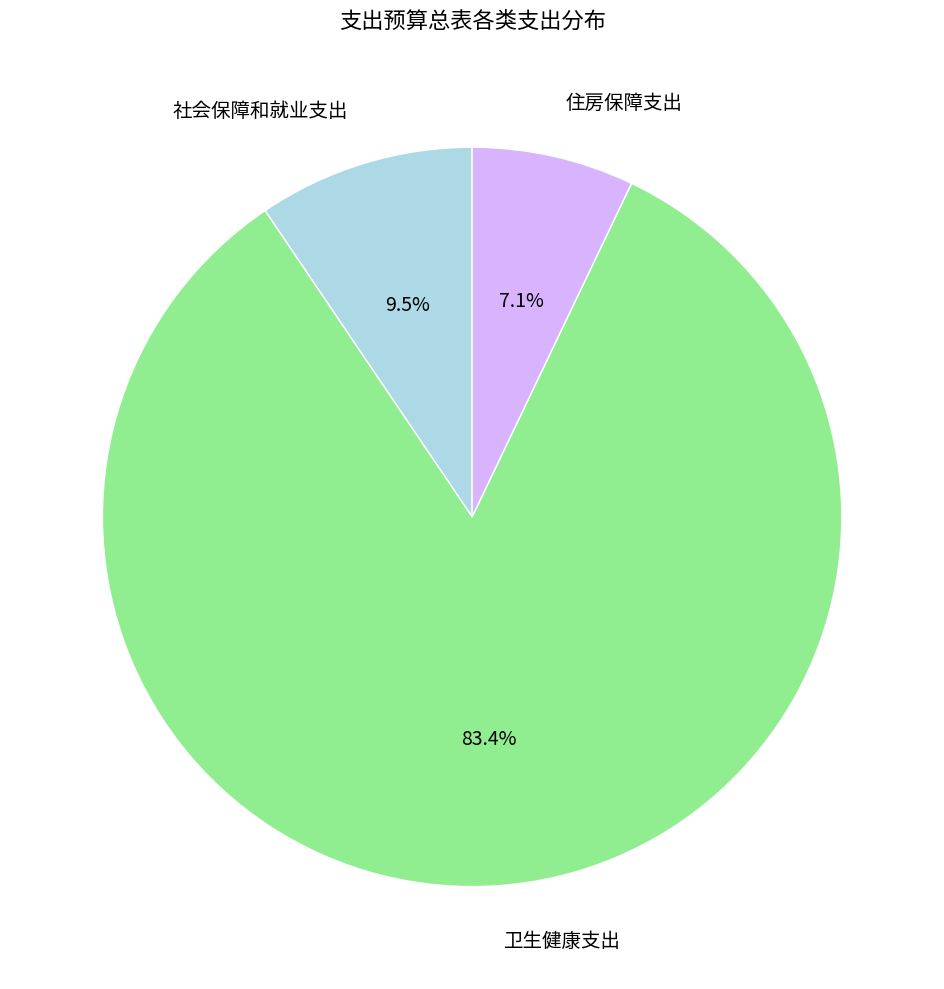

Which category has the smallest portion of the pie?

住房保障支出